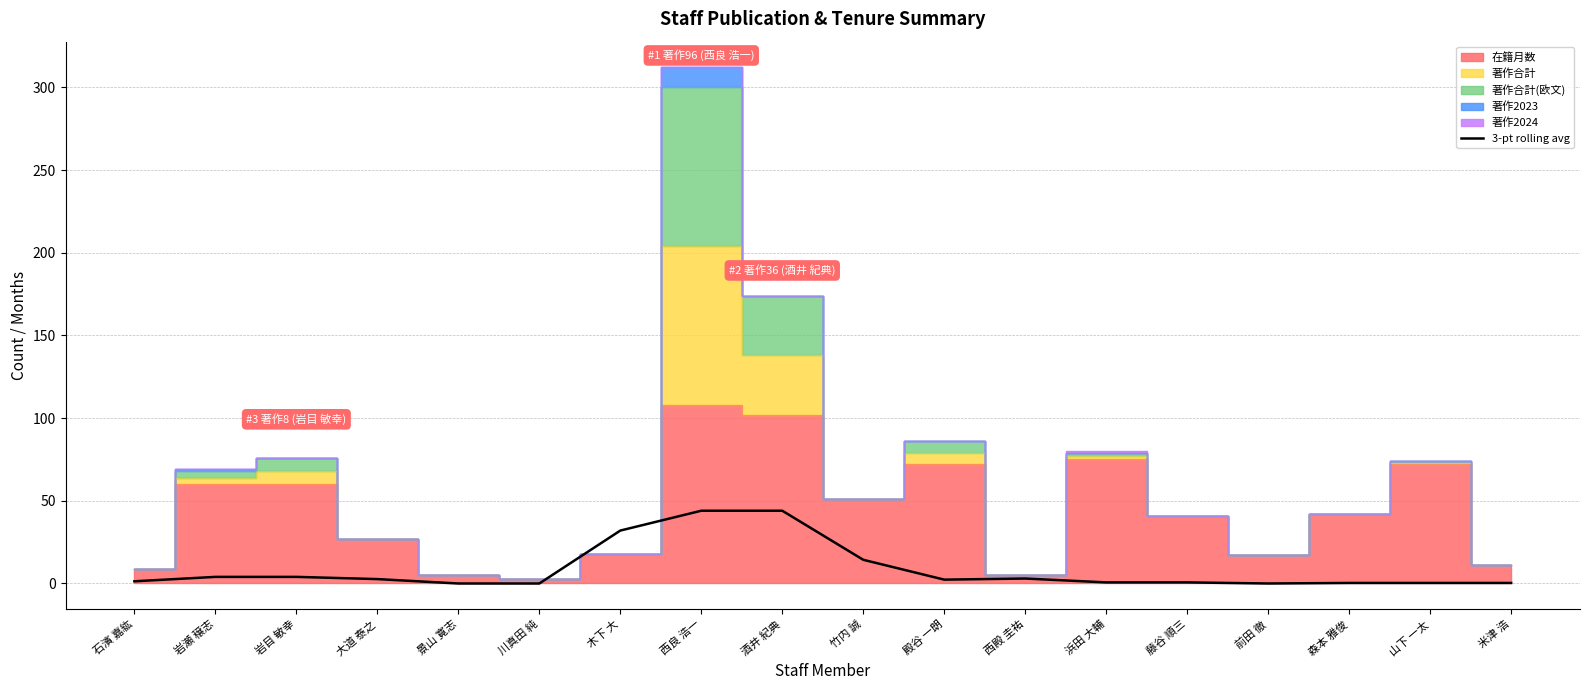

Reading left to right, extract all data points from this chart.

1.3	4.0	4.0	2.7	0.0	0.0	32.0	44.0	44.0	14.3	2.3	3.0	0.7	0.7	0.0	0.3	0.3	0.3